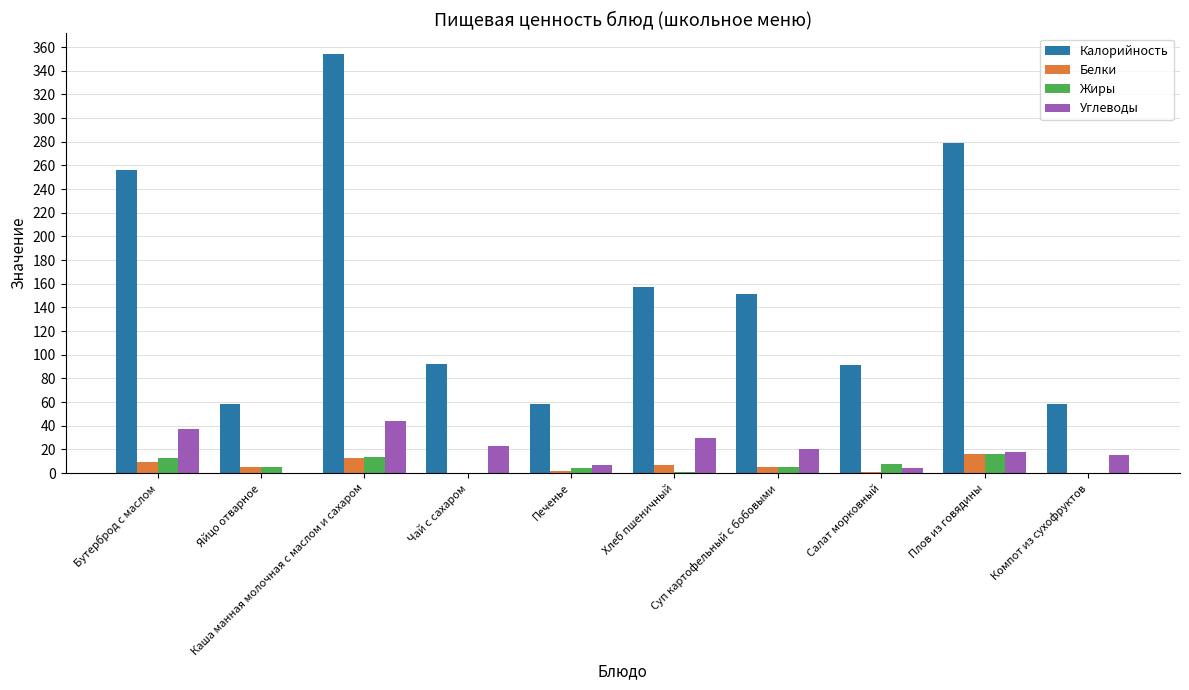

What is the highest value of the Жиры series?

16